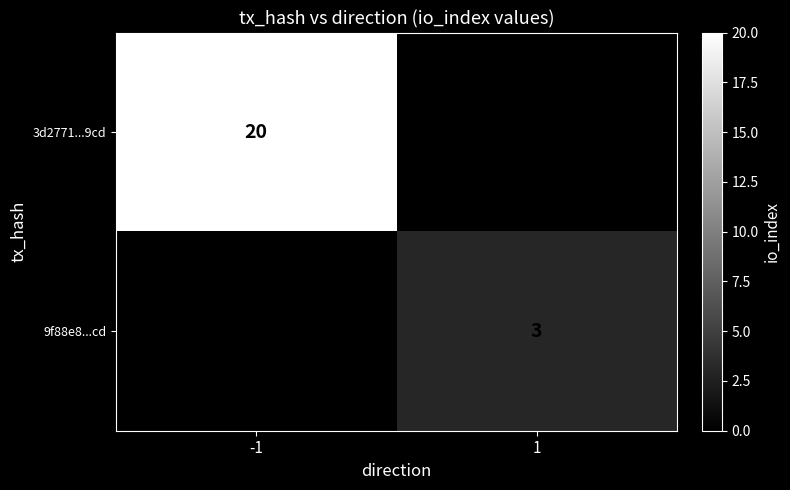

How many data points does each series have?

2